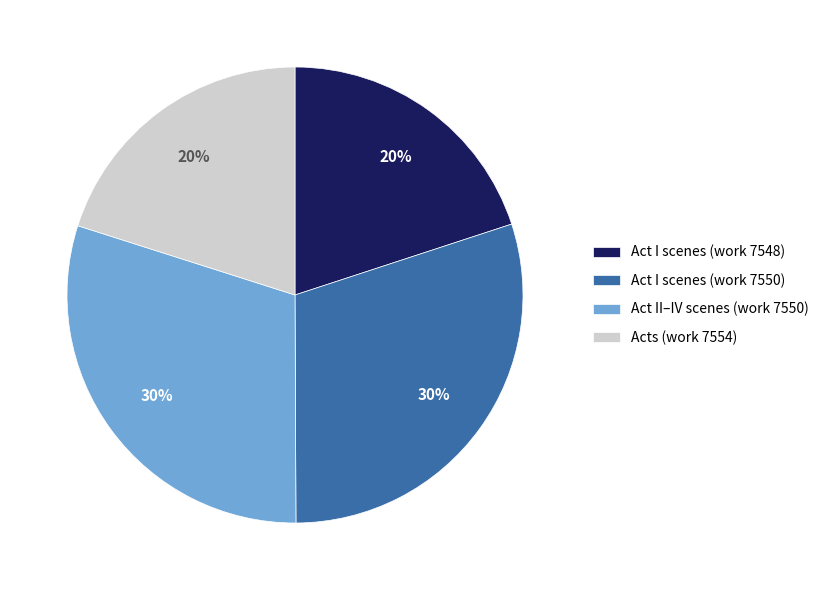

Is there a majority slice in this chart?

No